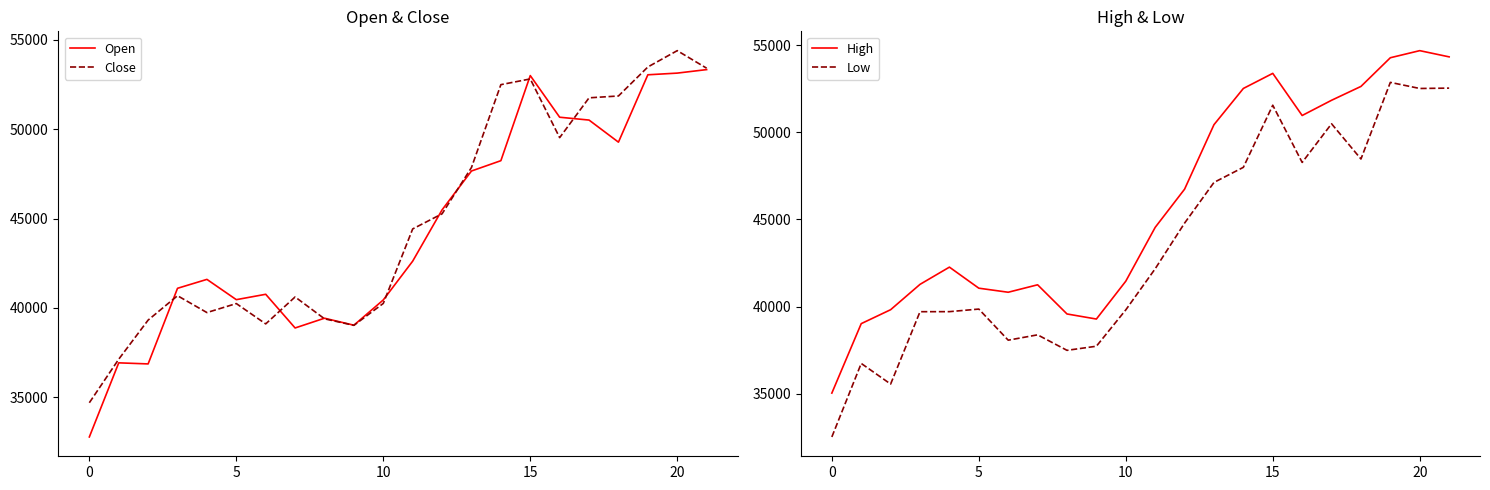

Reading left to right, what are all the values shown in this chart?

Open: 32777	36925	36865	41097	41596	40461	40762	38877	39423	39031	40446	42616	45488	47661	48239	53002	50671	50512	49276	53046	53140	53336
Close: 34692	37129	39318	40682	39739	40243	39105	40613	39390	39024	40250	44420	45266	47858	52494	52814	49528	51757	51860	53483	54397	53414
High: 35031	39019	39819	41274	42263	41054	40821	41249	39574	39283	41456	44545	46738	50441	52521	53387	50968	51842	52637	54284	54691	54334
Low: 32513	36734	35550	39704	39707	39855	38069	38376	37486	37722	39809	42169	44790	47126	47993	51558	48273	50493	48471	52869	52519	52540